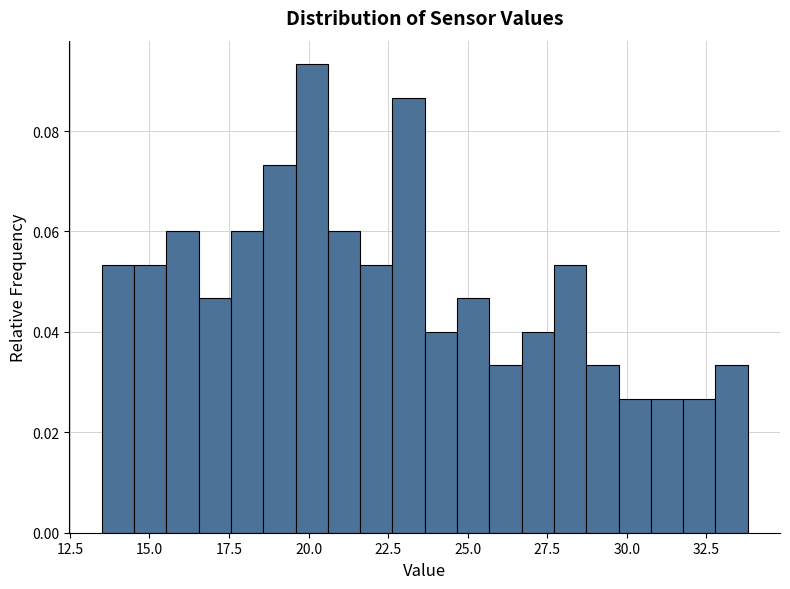

Read against the x-axis, roughly where is the centre of the tallest bar?

20.0